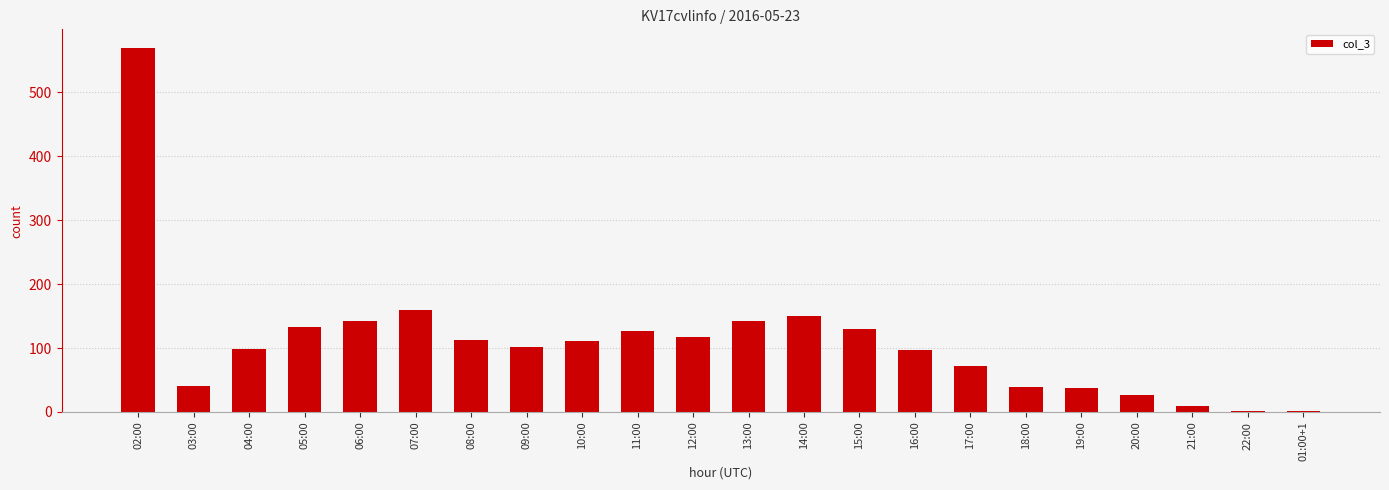

The chart shows a value of 41 at 03:00. True or false?

True